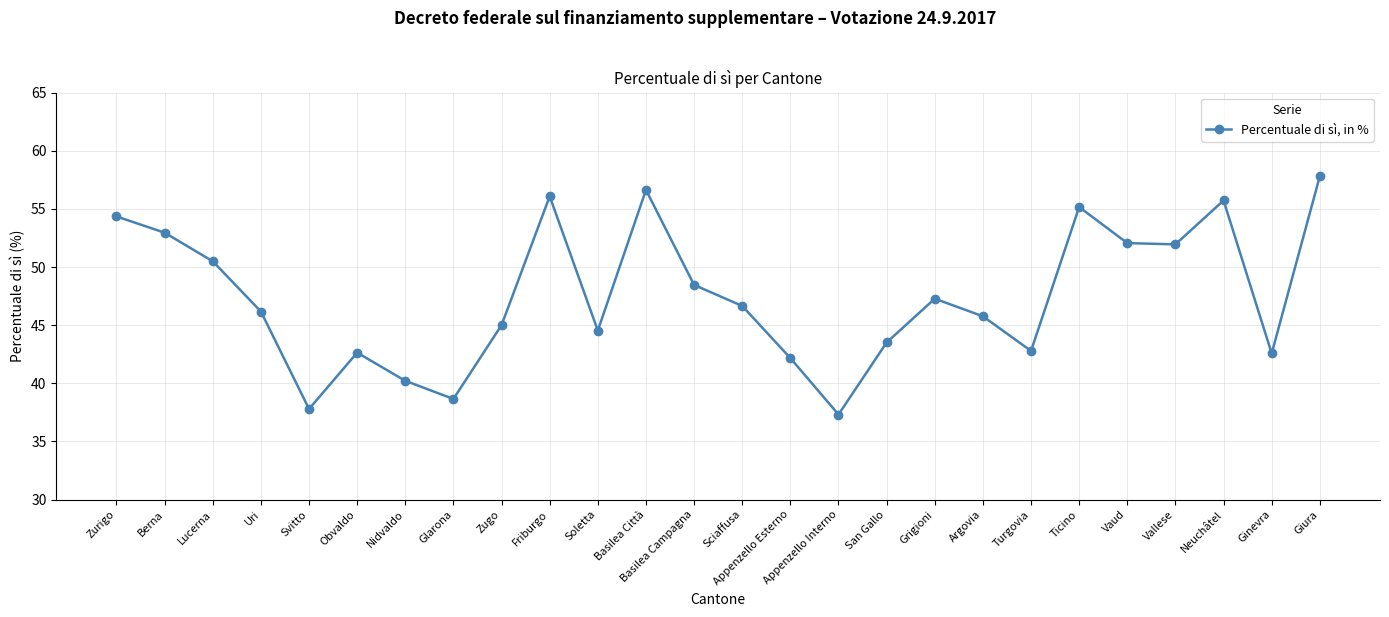

What is the difference between the maximum and minimum values?

20.5